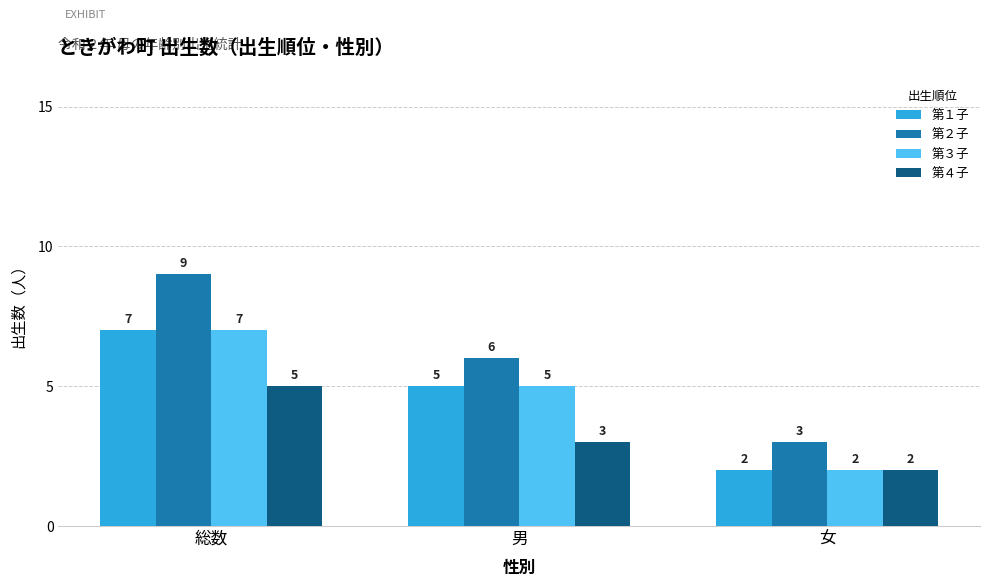

What is the difference between the maximum and second lowest values in the 第２子 series?

3